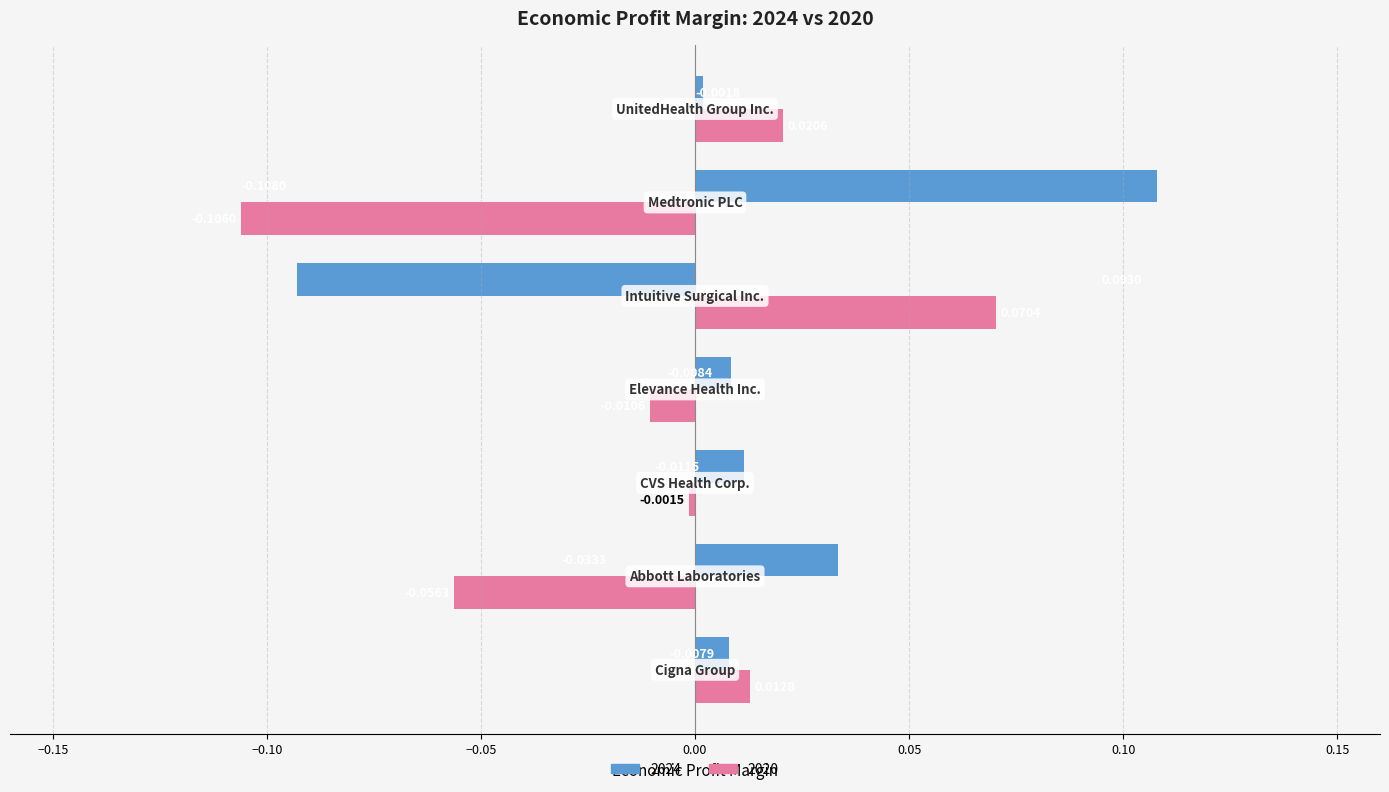

How many values in the 2024 series exceed 0?

6